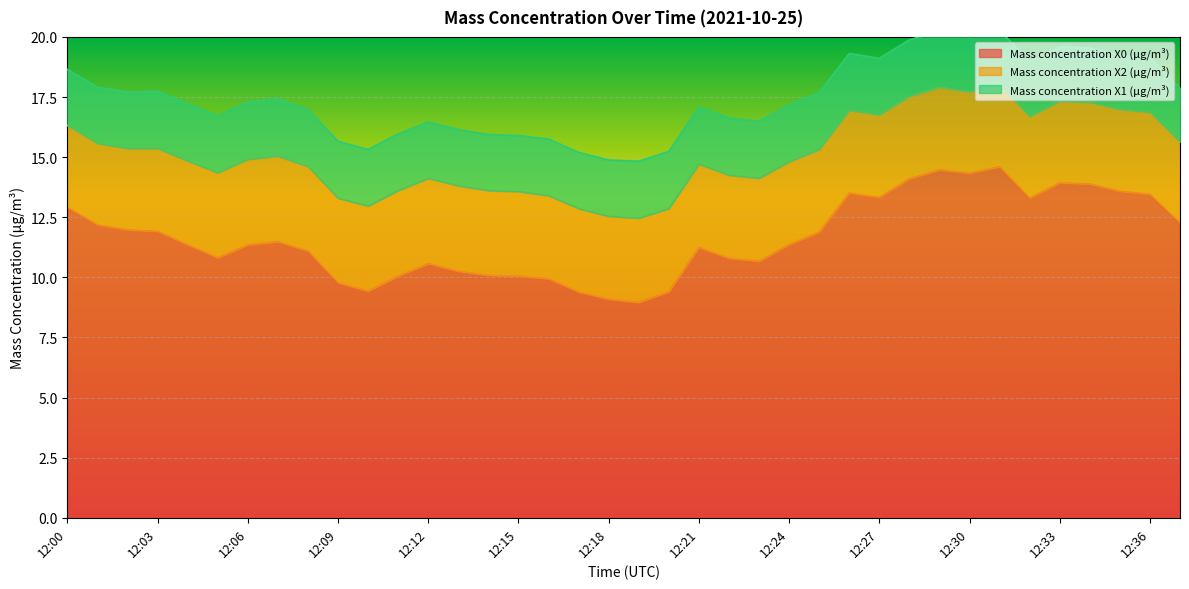

Read the Mass concentration X0 (μg/m³) value at 12:29.

14.5